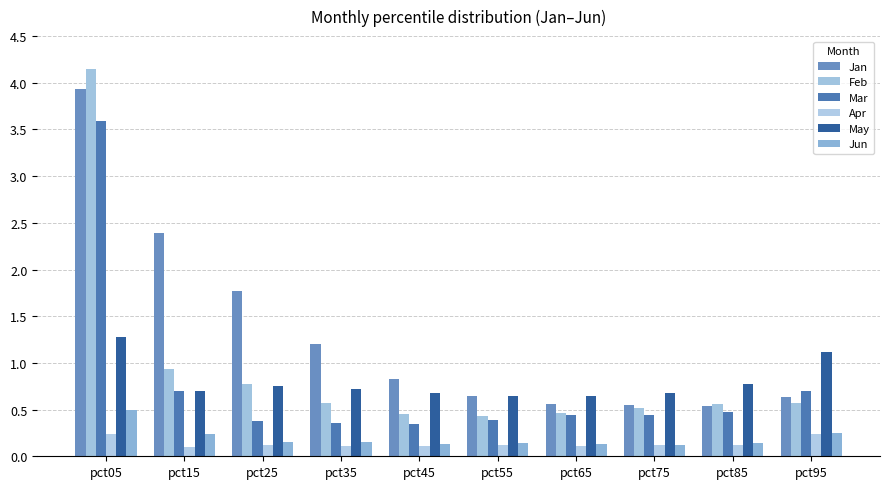

Reading left to right, list all the values displayed in this chart.

Jan: pct05=3.9	pct15=2.4	pct25=1.8	pct35=1.2	pct45=0.8	pct55=0.6	pct65=0.6	pct75=0.6	pct85=0.5	pct95=0.6
Feb: pct05=4.2	pct15=0.9	pct25=0.8	pct35=0.6	pct45=0.4	pct55=0.4	pct65=0.5	pct75=0.5	pct85=0.6	pct95=0.6
Mar: pct05=3.6	pct15=0.7	pct25=0.4	pct35=0.4	pct45=0.3	pct55=0.4	pct65=0.4	pct75=0.4	pct85=0.5	pct95=0.7
Apr: pct05=0.2	pct15=0.1	pct25=0.1	pct35=0.1	pct45=0.1	pct55=0.1	pct65=0.1	pct75=0.1	pct85=0.1	pct95=0.2
May: pct05=1.3	pct15=0.7	pct25=0.8	pct35=0.7	pct45=0.7	pct55=0.6	pct65=0.6	pct75=0.7	pct85=0.8	pct95=1.1
Jun: pct05=0.5	pct15=0.2	pct25=0.2	pct35=0.1	pct45=0.1	pct55=0.1	pct65=0.1	pct75=0.1	pct85=0.1	pct95=0.3